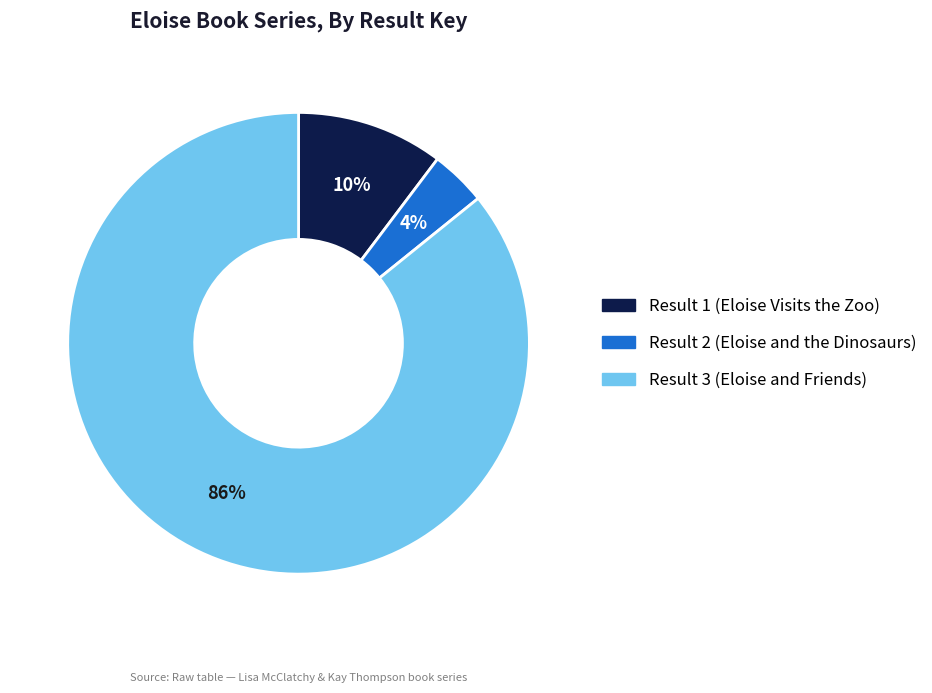

What percentage is the Result 3 (Eloise and Friends) slice, to the nearest percent?

86%